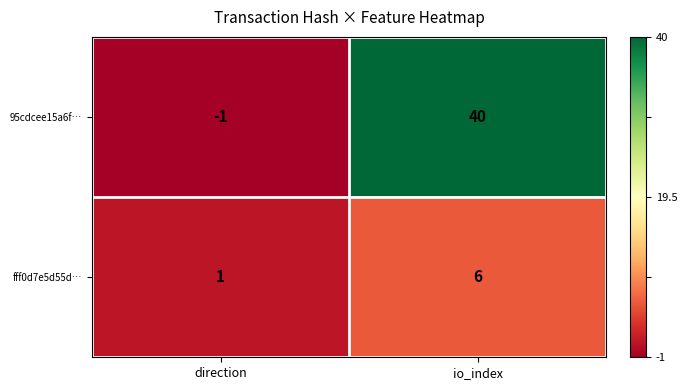

List the series in order of their peak value, highest first.

95cdcee15a6f…, fff0d7e5d55d…